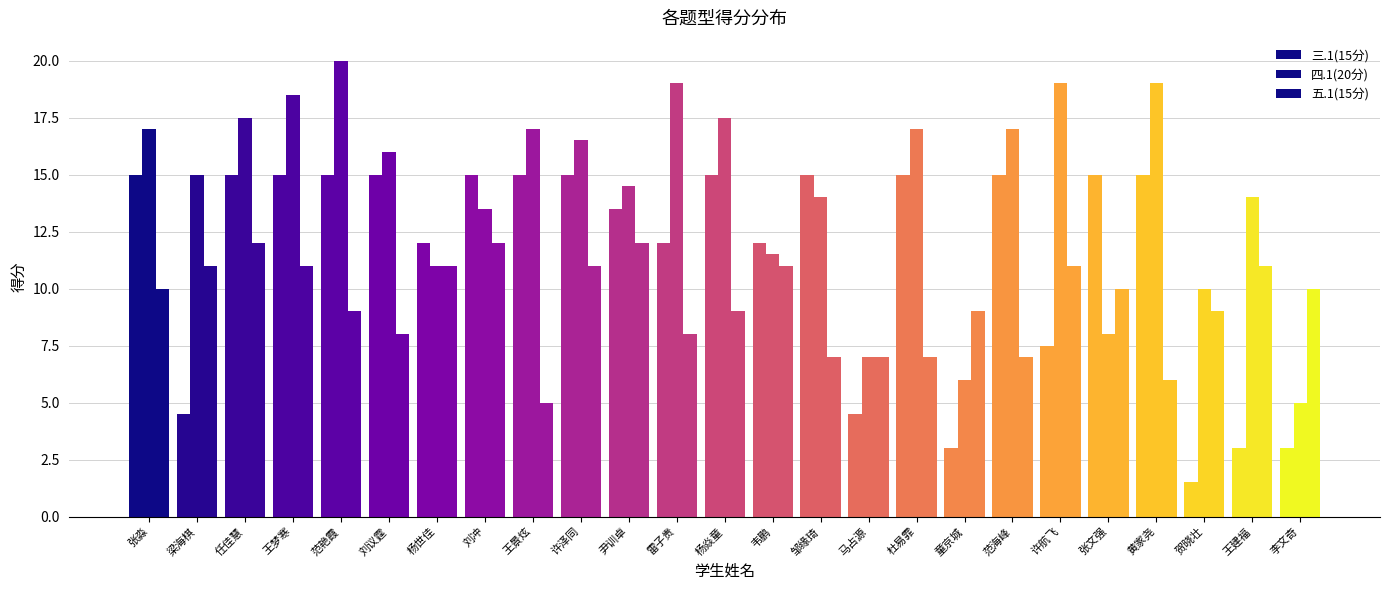

How many groups of bars are there?

25